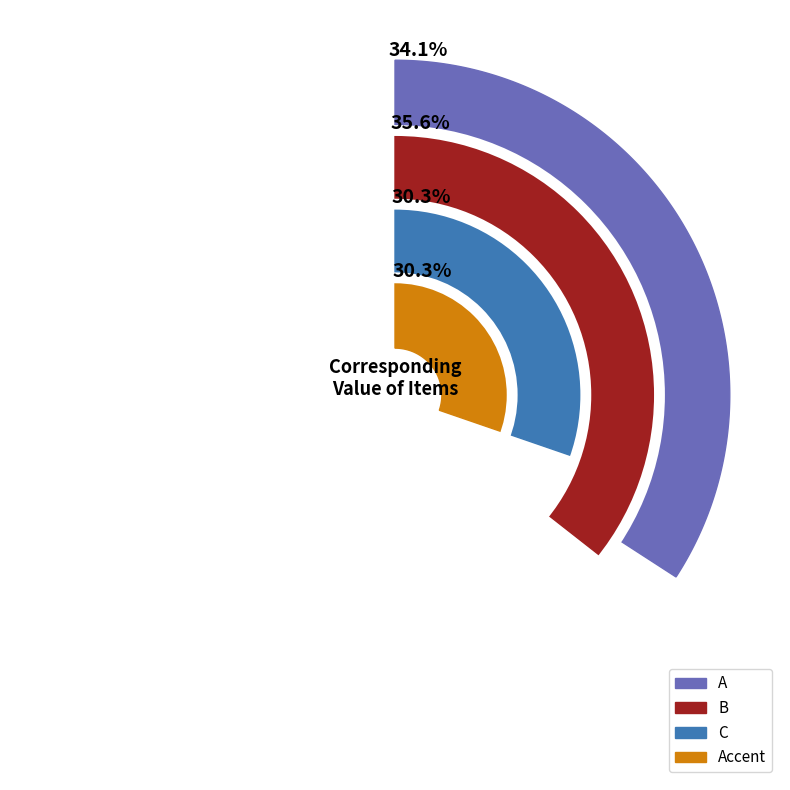

Which has a higher value, A or B?

B